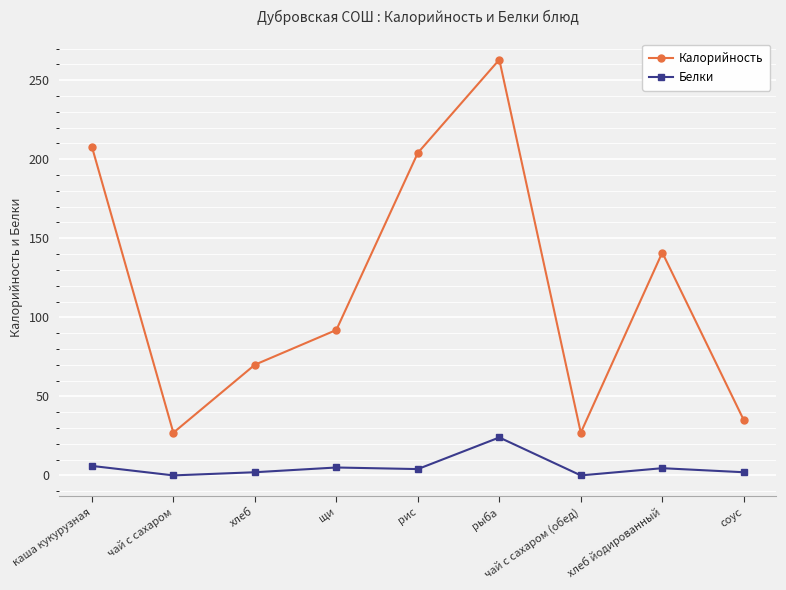

True or false: Белки and Калорийность cross at least once.

False